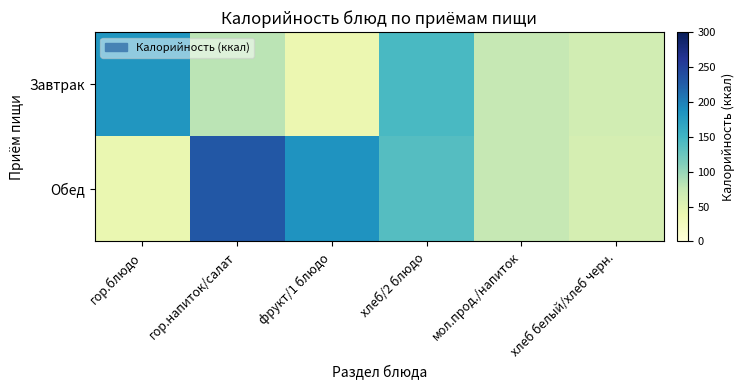

Count the number of categories in the chart.

6